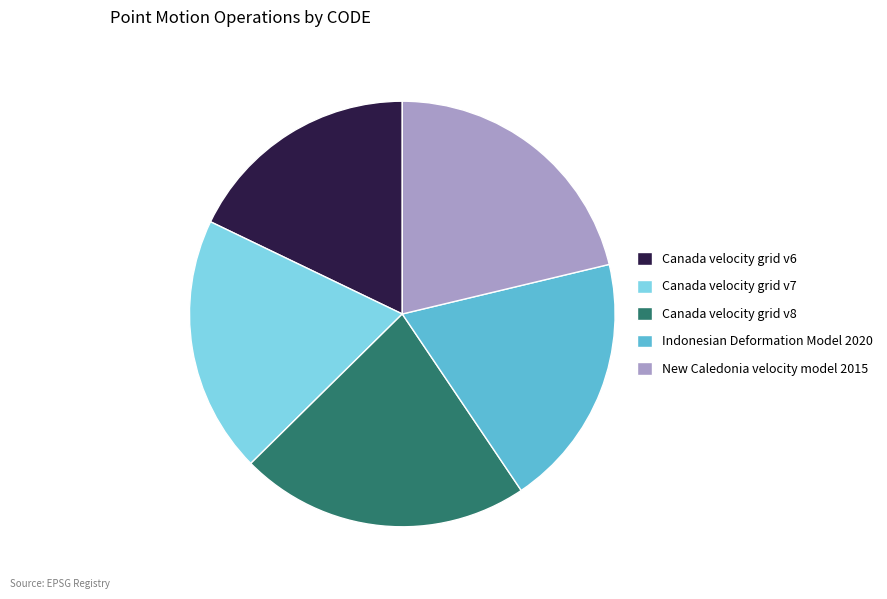

Count the number of slices in the pie.

5